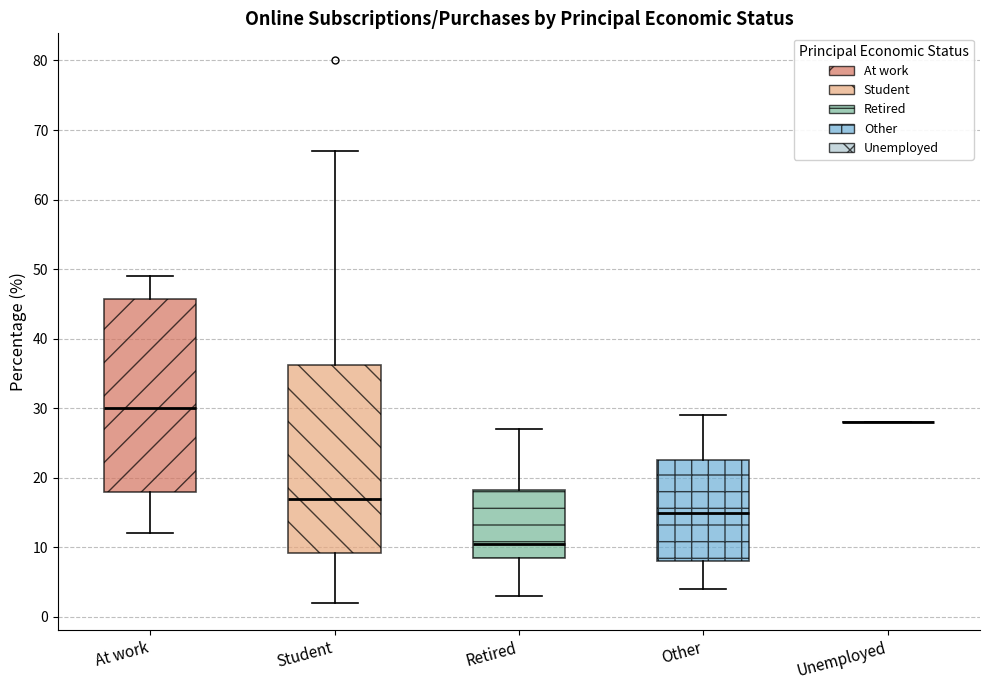

Reading left to right, read every box against the y-axis: the position of its median line, the range the box covers, and the ends of its whiskers. The values are not printed on the chart, so give them approximately, as read against the axis.

At work: median 30, box 18 to 46, whiskers 12 to 49
Student: median 17, box 9 to 36, whiskers 2 to 67
Retired: median 11, box 9 to 18, whiskers 3 to 27
Other: median 15, box 8 to 23, whiskers 4 to 29
Unemployed: box collapsed to a line at 28, whiskers 28 to 28